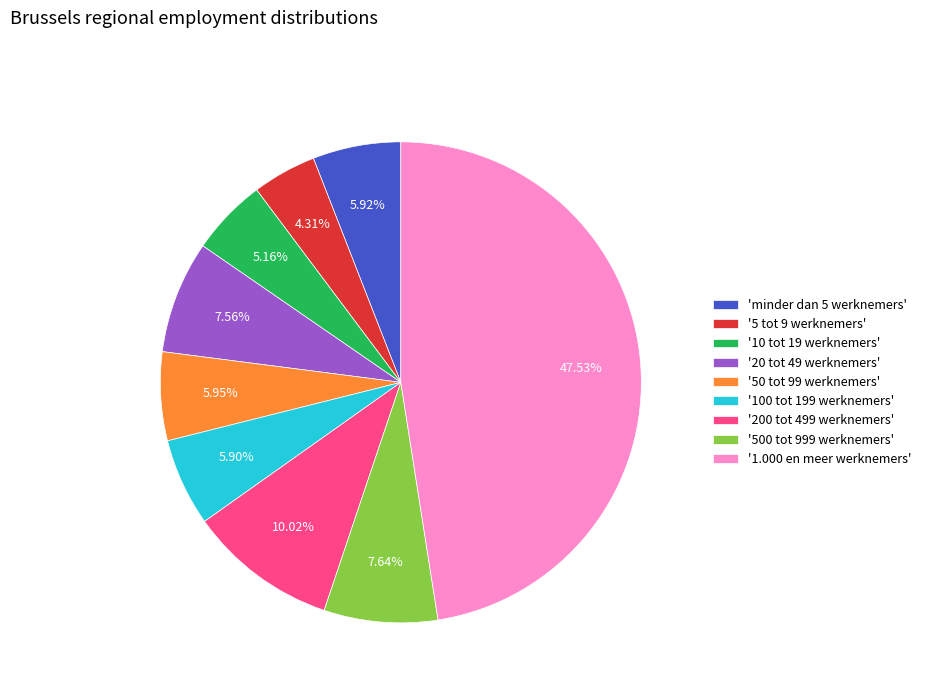

Do '20 tot 49 werknemers' and '50 tot 99 werknemers' together represent more than half of the pie?

No